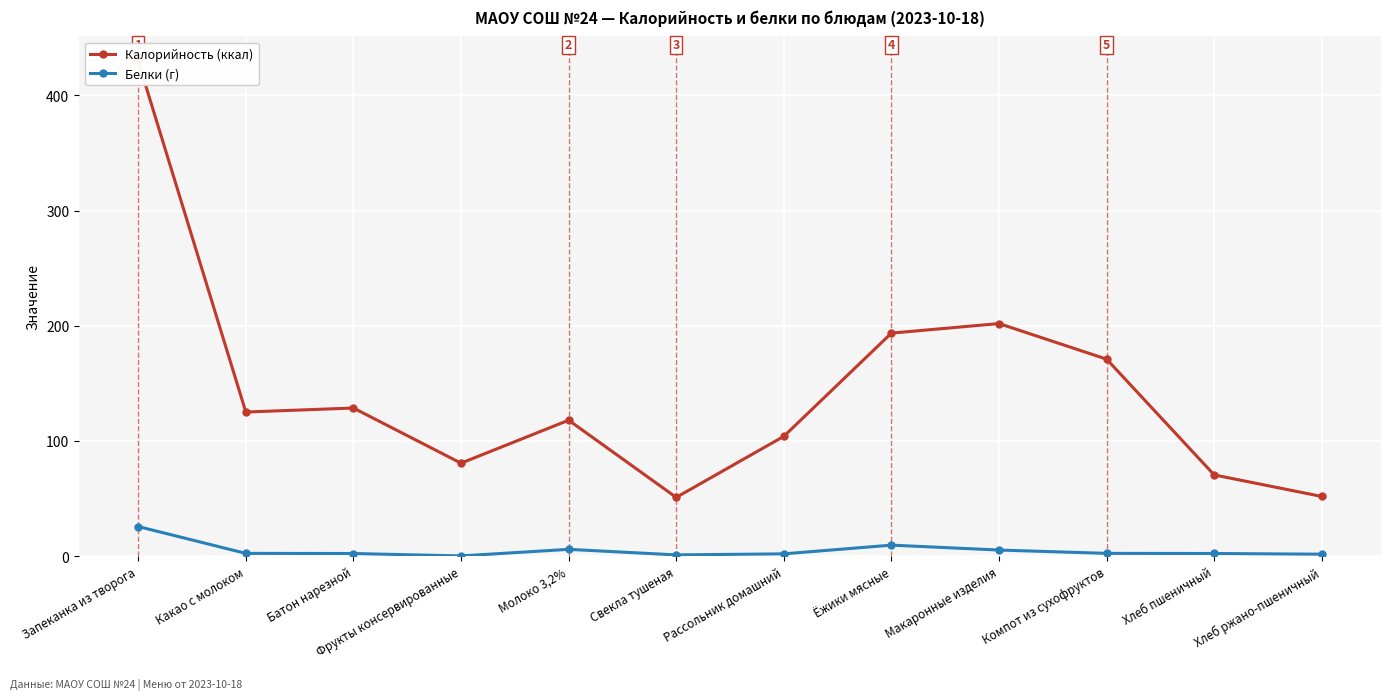

What position from the left is Какао с молоком?

2